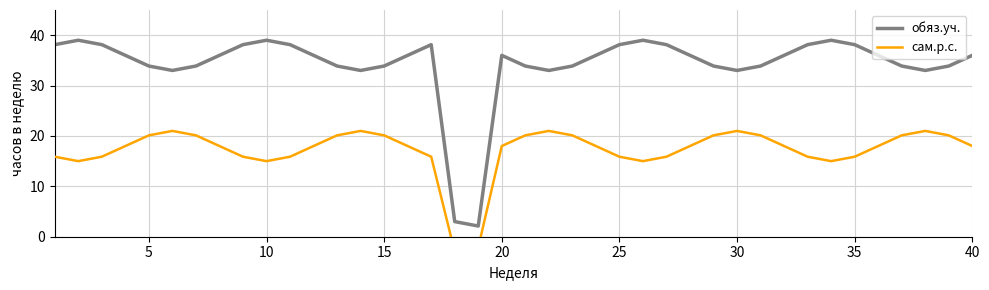

What is the minimum value for обяз.уч.?

2.1